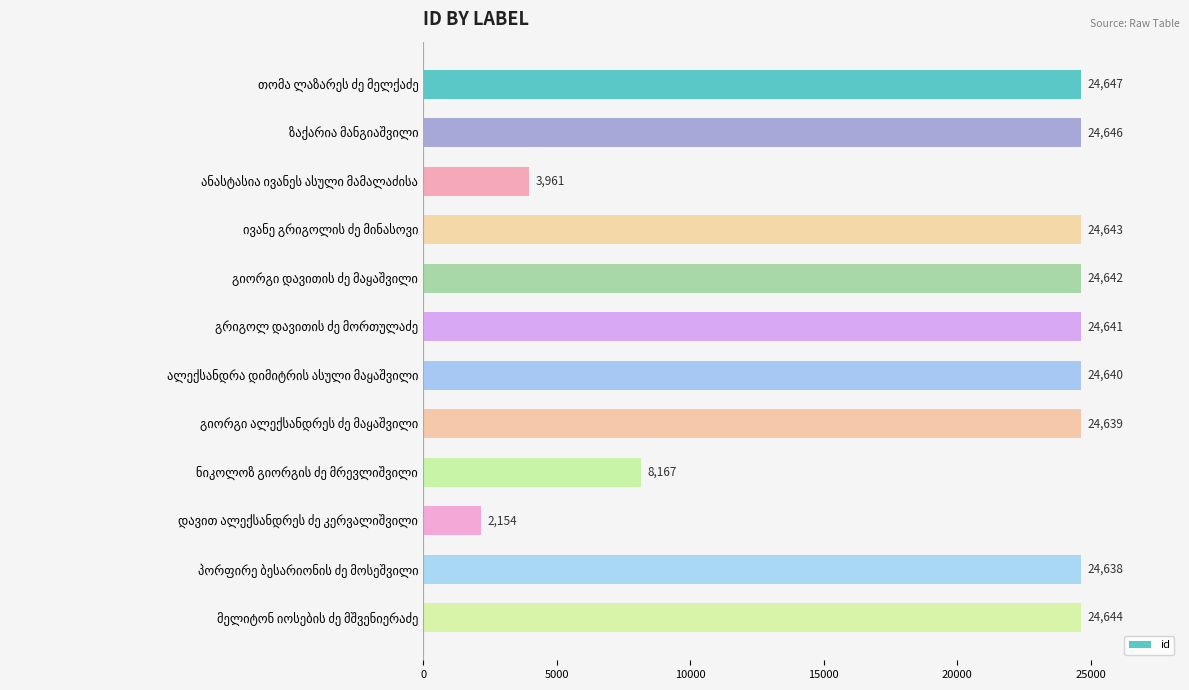

Reading top to bottom, extract all data points from this chart.

24647	24646	3961	24643	24642	24641	24640	24639	8167	2154	24638	24644